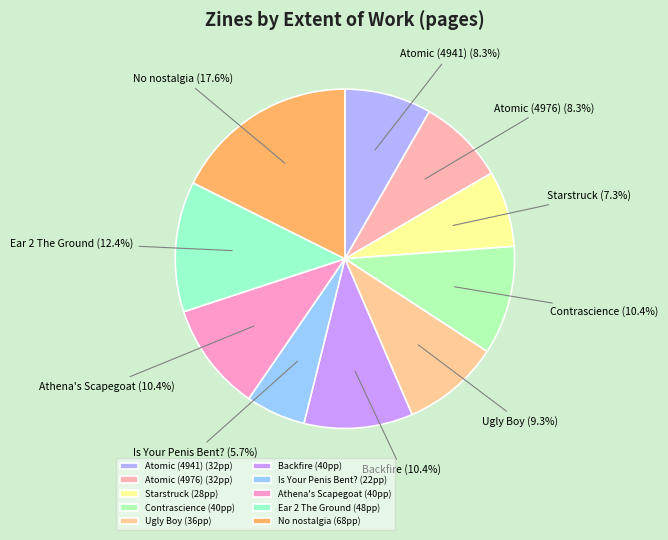

Is there a majority slice in this chart?

No